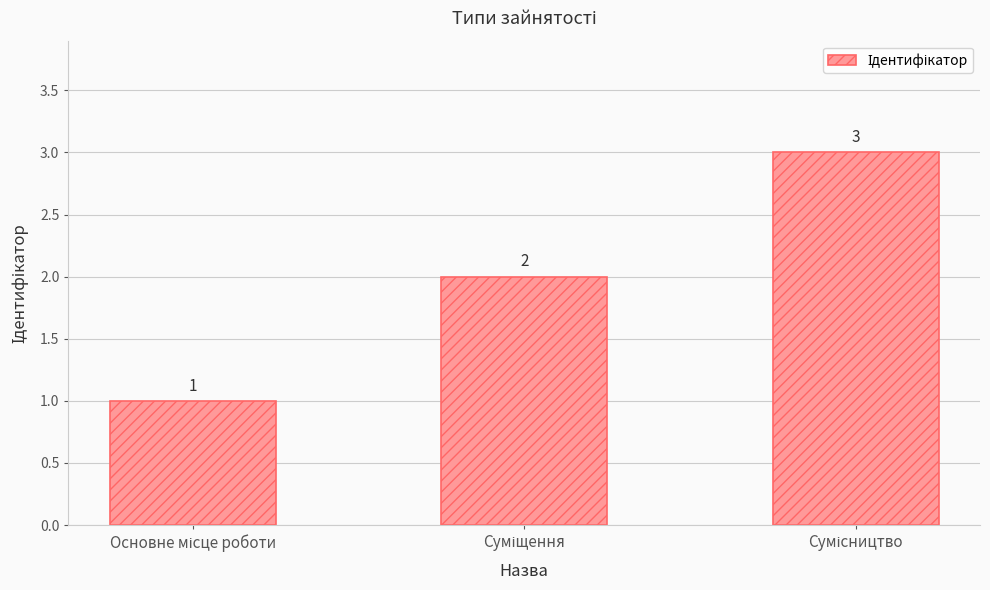

Count the values in the range 1 to 3.

3